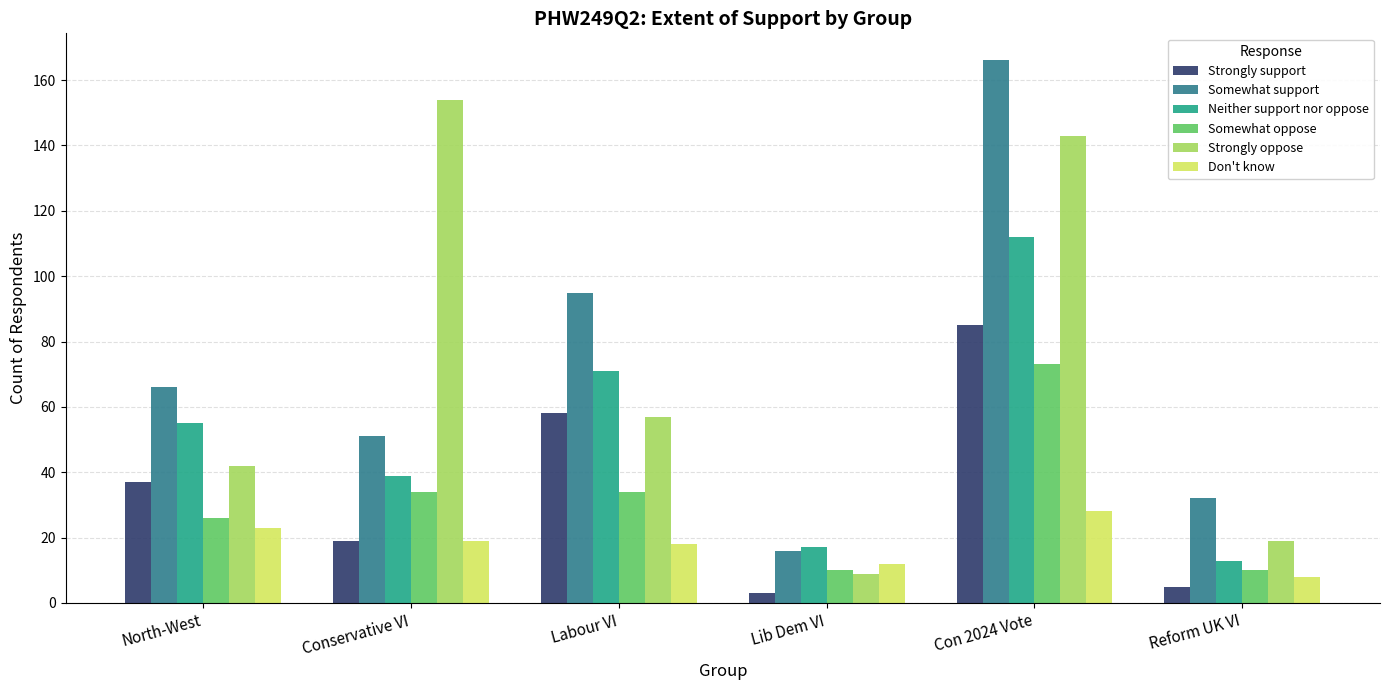

What is the minimum value shown in the chart?

3